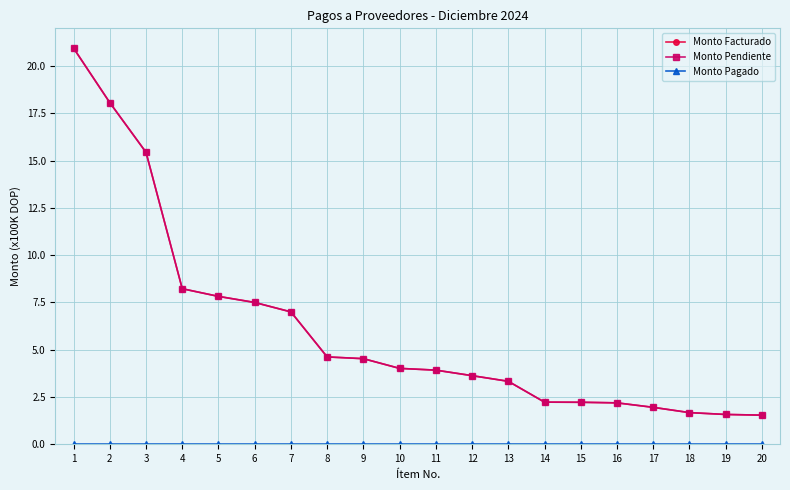

Reading left to right, extract all data points from this chart.

Monto Facturado: 1=21.0	2=18.1	3=15.4	4=8.2	5=7.8	6=7.5	7=7.0	8=4.6	9=4.5	10=4.0	11=3.9	12=3.6	13=3.3	14=2.2	15=2.2	16=2.2	17=1.9	18=1.7	19=1.6	20=1.5
Monto Pendiente: 1=21.0	2=18.1	3=15.4	4=8.2	5=7.8	6=7.5	7=7.0	8=4.6	9=4.5	10=4.0	11=3.9	12=3.6	13=3.3	14=2.2	15=2.2	16=2.2	17=1.9	18=1.7	19=1.6	20=1.5
Monto Pagado: 1=0.0	2=0.0	3=0.0	4=0.0	5=0.0	6=0.0	7=0.0	8=0.0	9=0.0	10=0.0	11=0.0	12=0.0	13=0.0	14=0.0	15=0.0	16=0.0	17=0.0	18=0.0	19=0.0	20=0.0